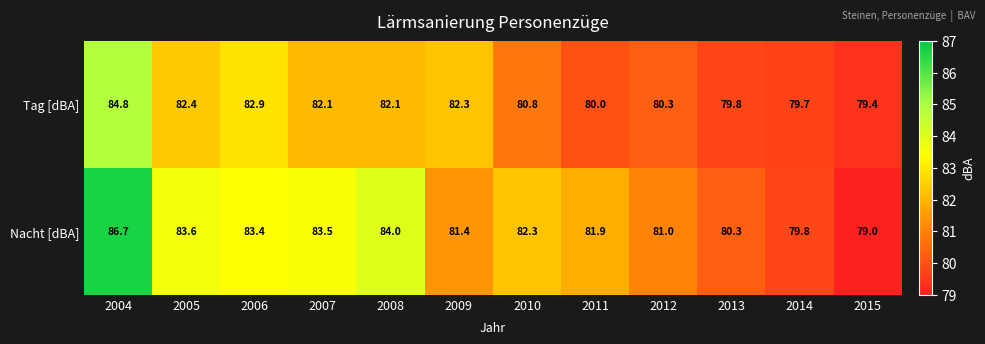

The value of Nacht [dBA] at 2008 is 48.7. True or false?

False